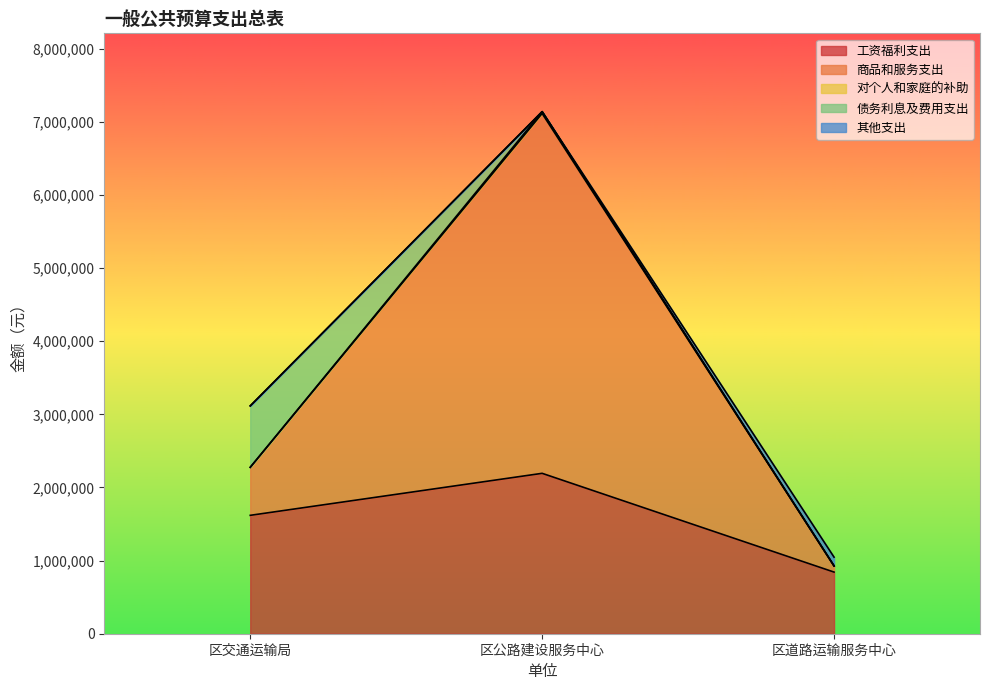

Which series has the largest total across all categories?

商品和服务支出